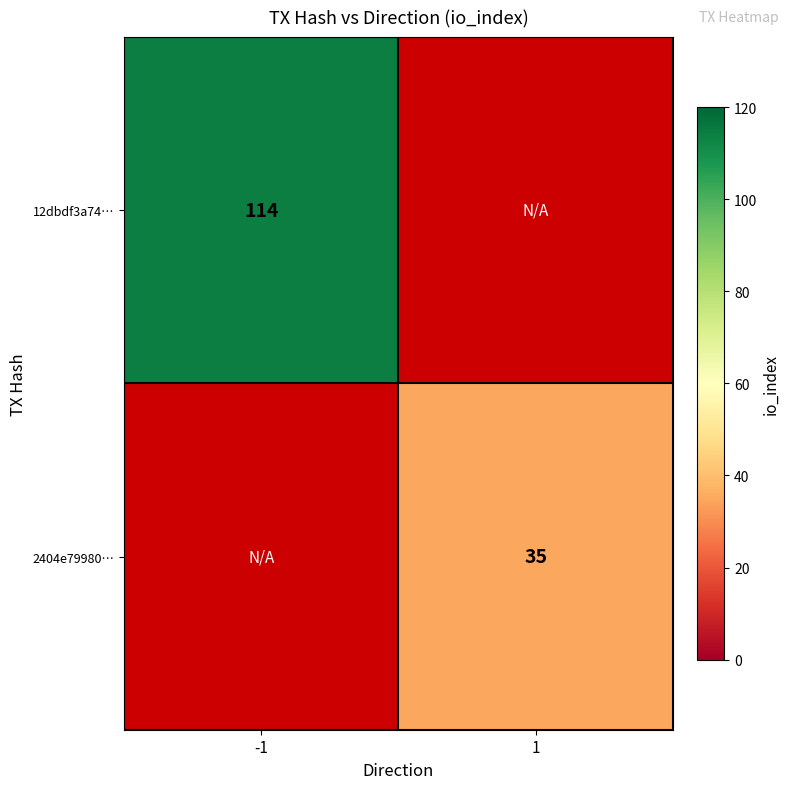

Between 1 and -1, which is larger?

-1